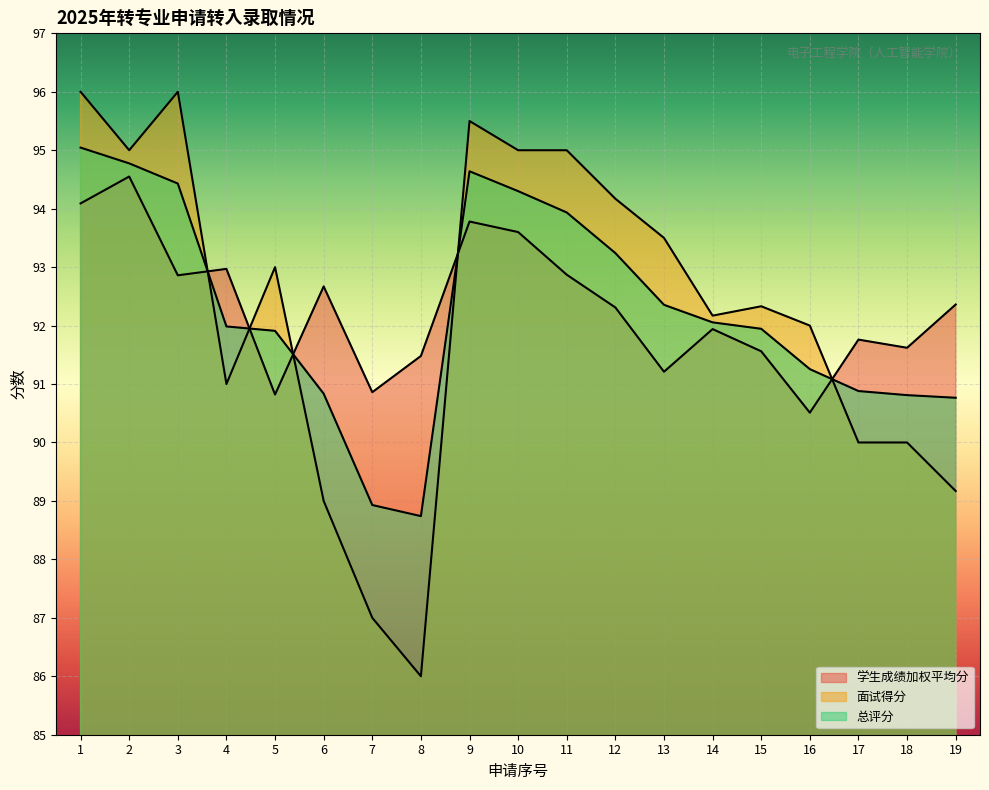

At how many categories does at least one series exceed 91?

18